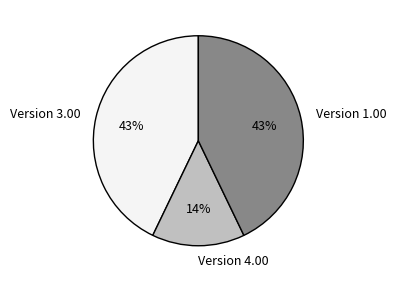

Approximately how many times larger is the value at Version 3.00 compared to Version 1.00?

1.0